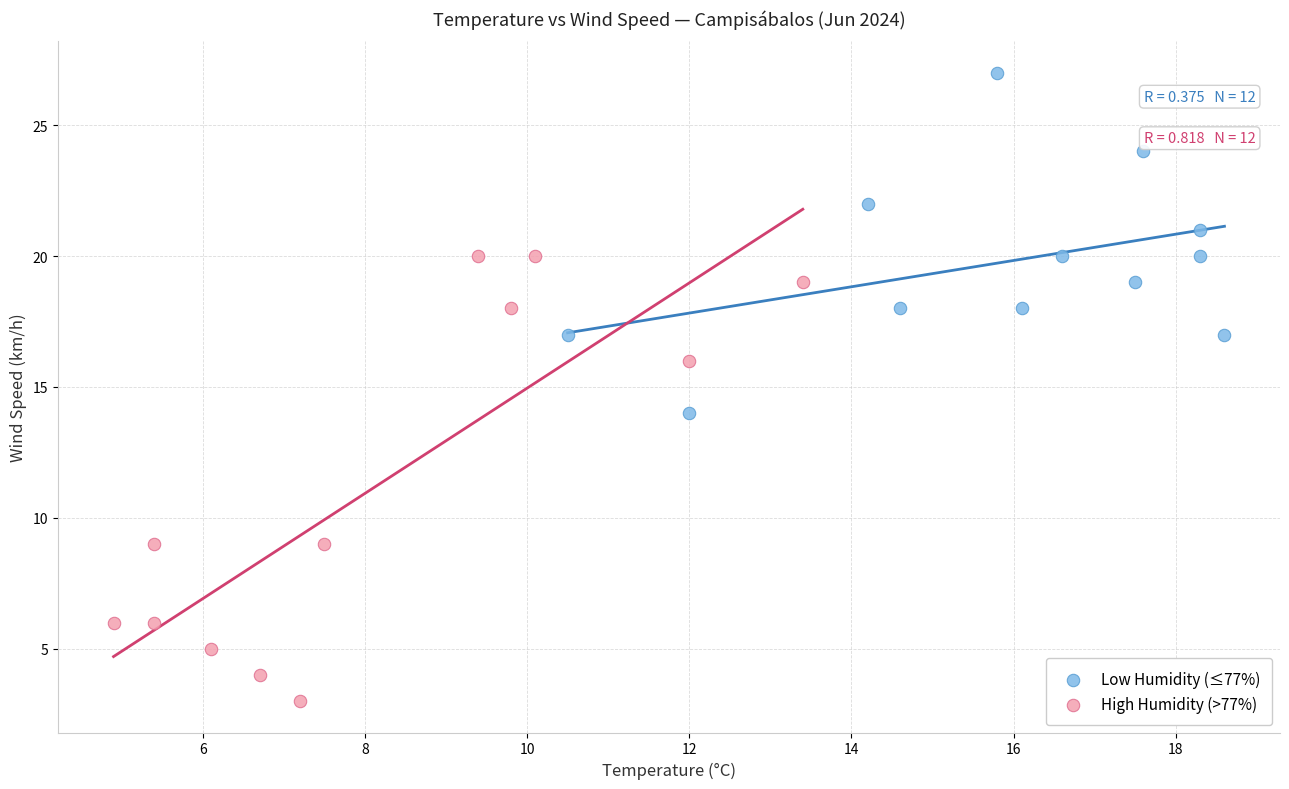

Which series has the largest Y range (max minus min)?

High Humidity (>77%)